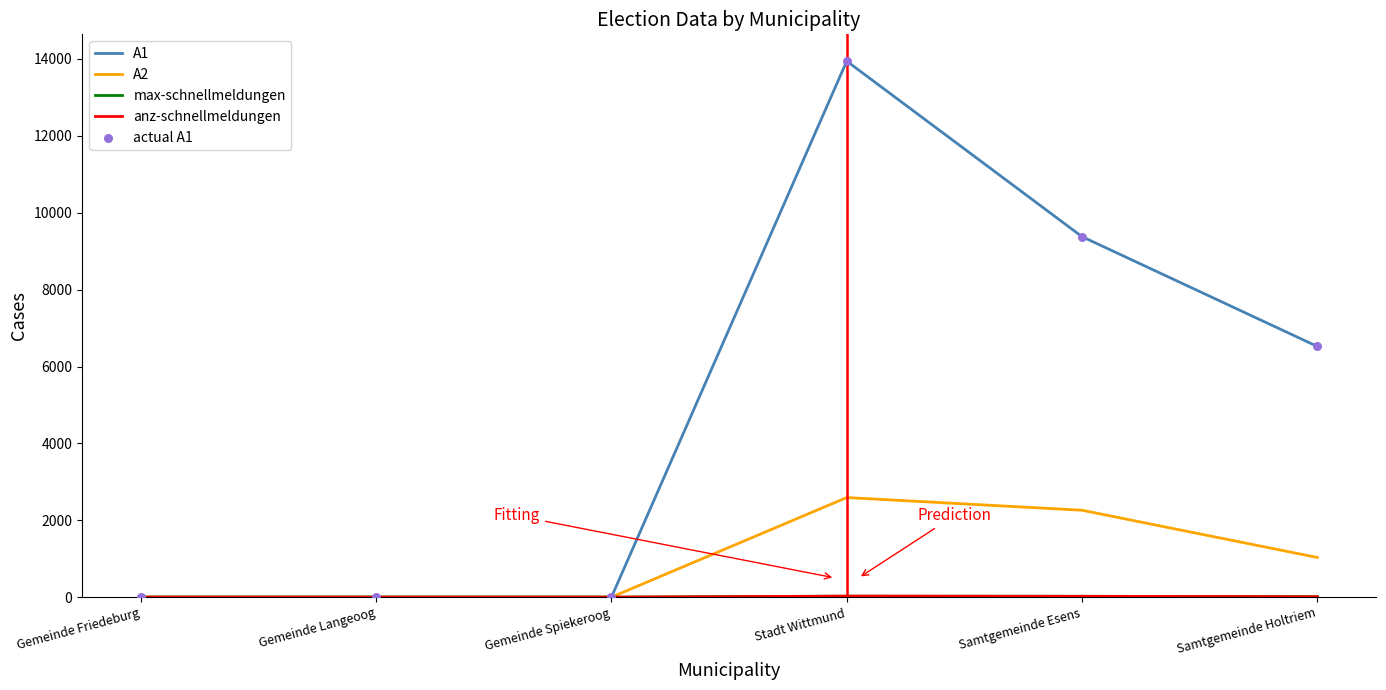

Is this an area chart (filled region under the line)?

No